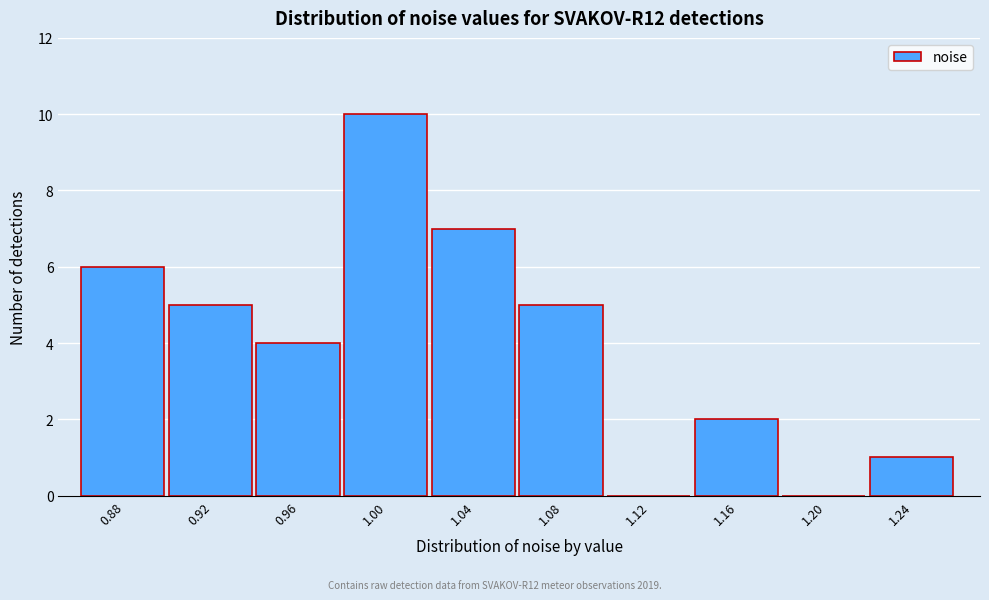

Reading left to right, extract all data points from this chart.

0.88=6	0.92=5	0.96=4	1.00=10	1.04=7	1.08=5	1.12=0	1.16=2	1.20=0	1.24=1